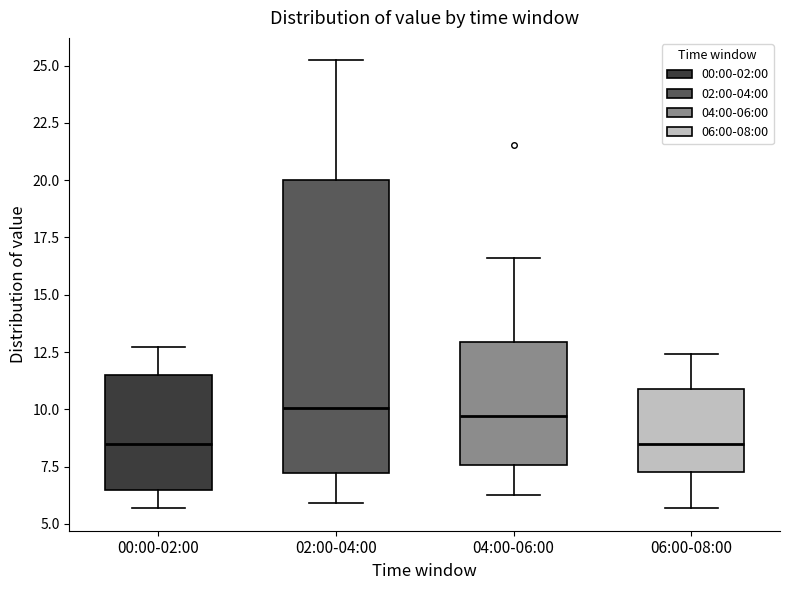

Reading left to right, read every box against the y-axis: the position of its median line, the range the box covers, and the ends of its whiskers. The values are not printed on the chart, so give them approximately, as read against the axis.

00:00-02:00: median 8.5, box 6.5 to 11.5, whiskers 5.5 to 12.5
02:00-04:00: median 10.0, box 7.0 to 20.0, whiskers 6.0 to 25.0
04:00-06:00: median 9.5, box 7.5 to 13.0, whiskers 6.5 to 16.5
06:00-08:00: median 8.5, box 7.5 to 11.0, whiskers 5.5 to 12.5